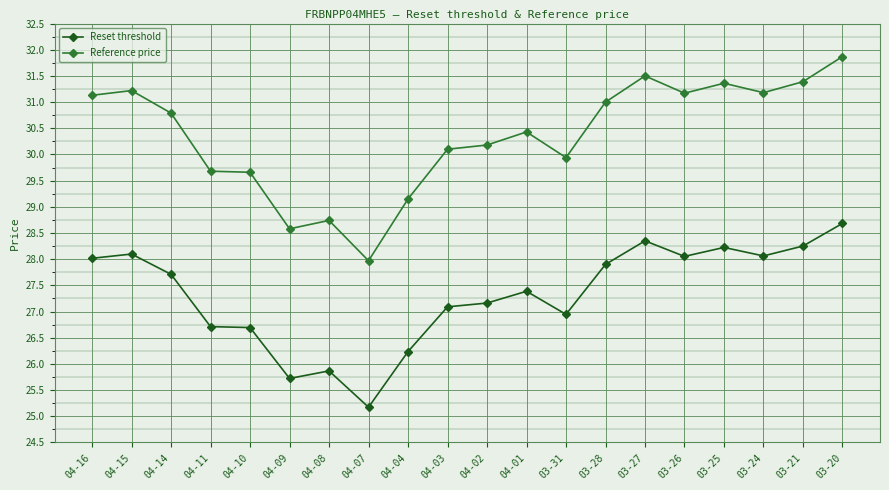

What is the difference between the highest and lowest values at 04-04?

2.9